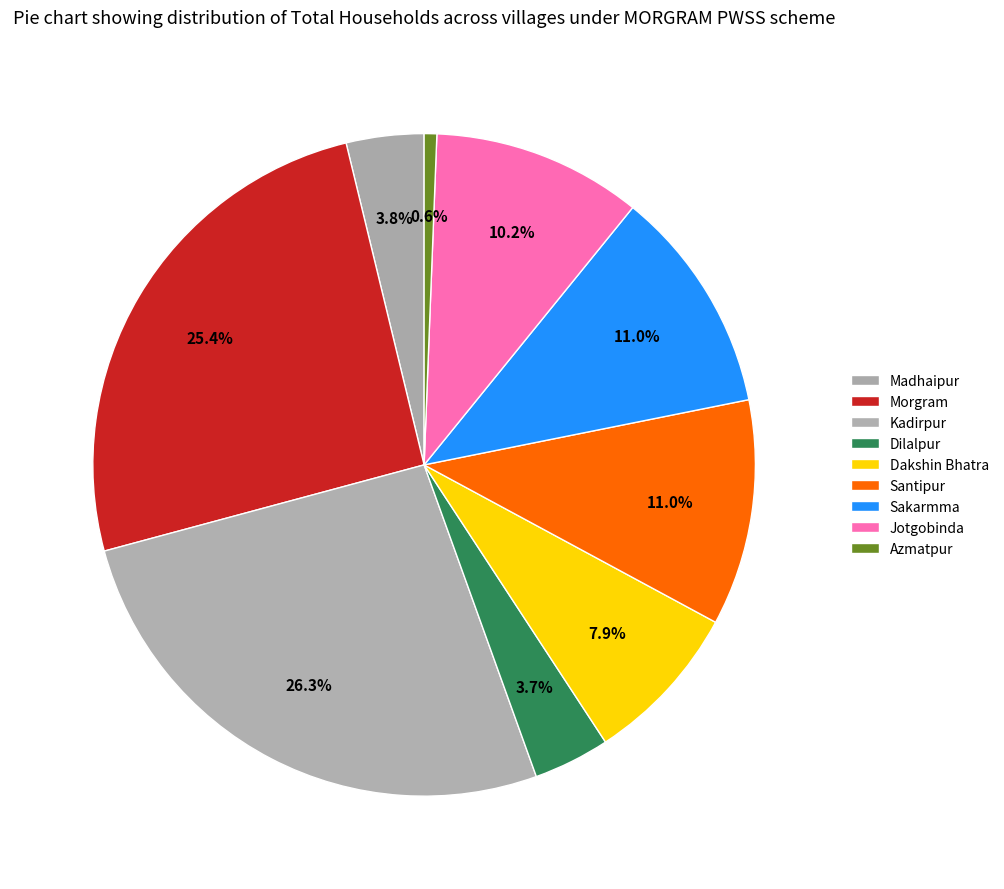

Which category has the biggest portion of the pie?

Kadirpur